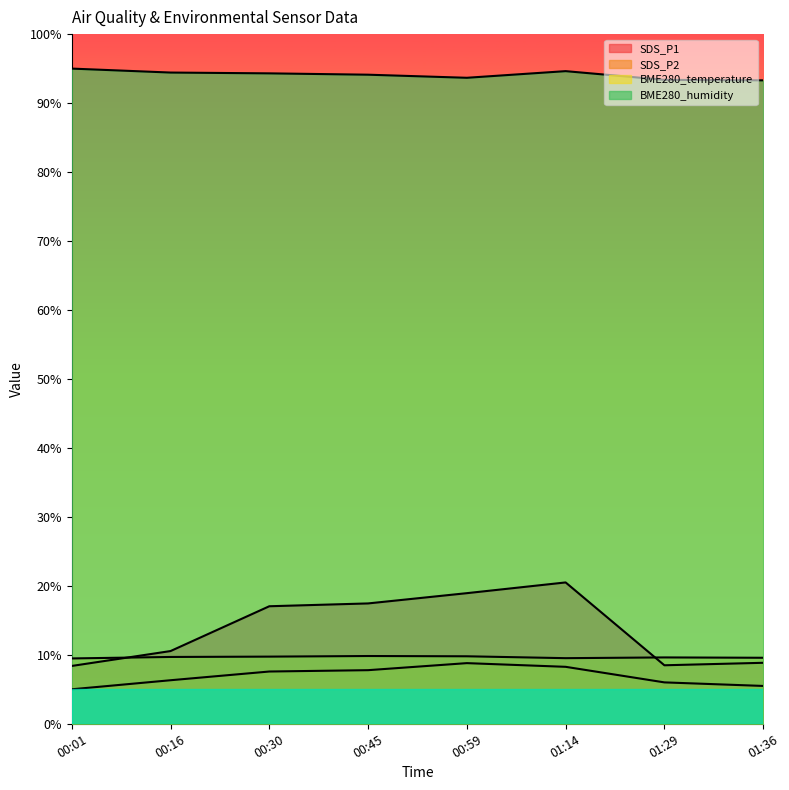

What position from the right is 00:59?

4